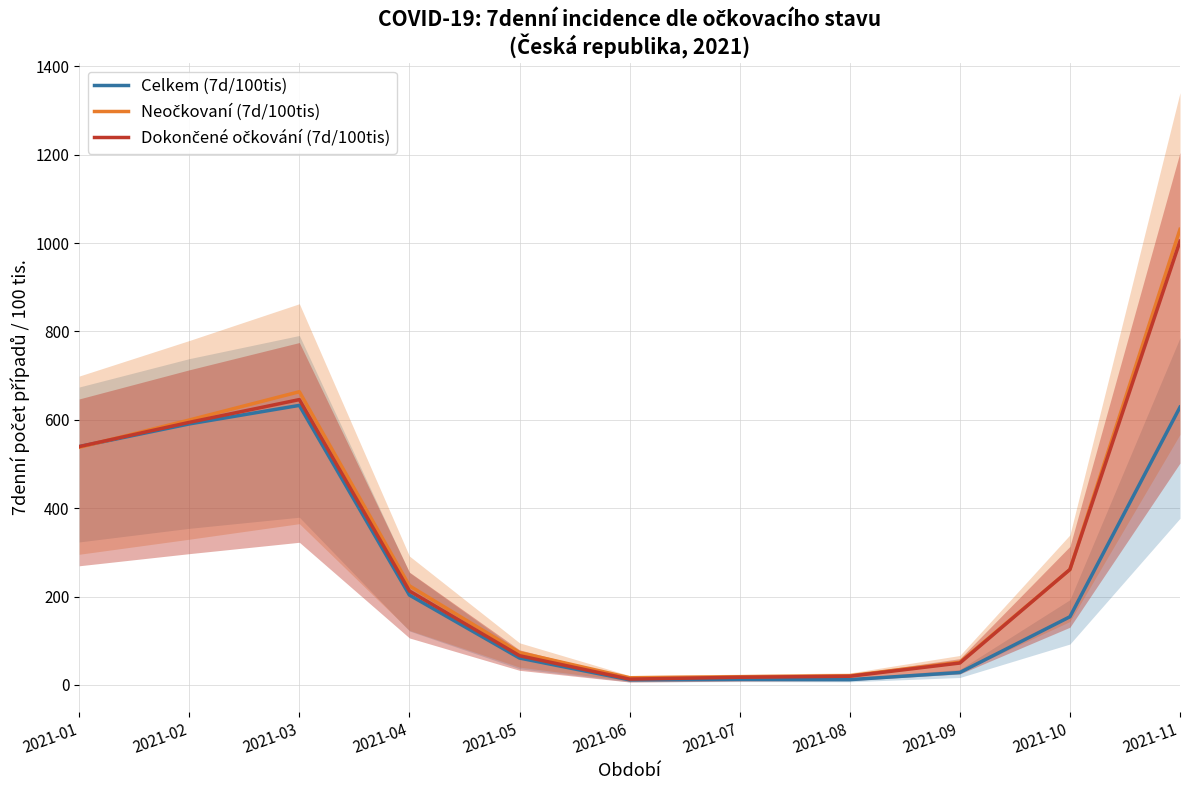

At which category does Celkem (7d/100tis) reach its first local peak?

2021-03